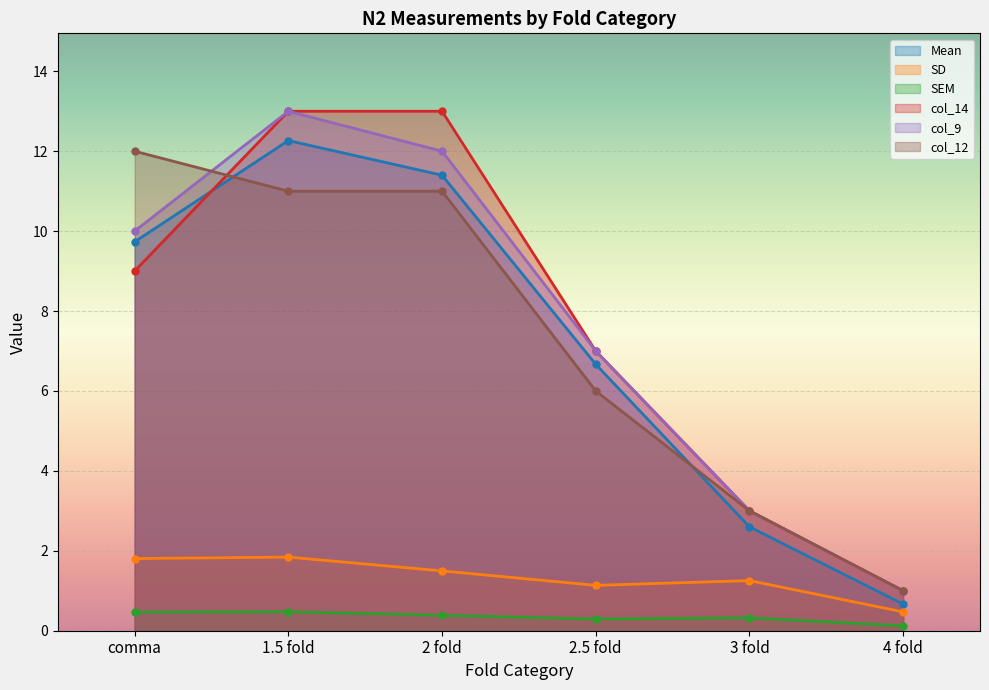

What is the label of the 2nd point from the left?

1.5 fold